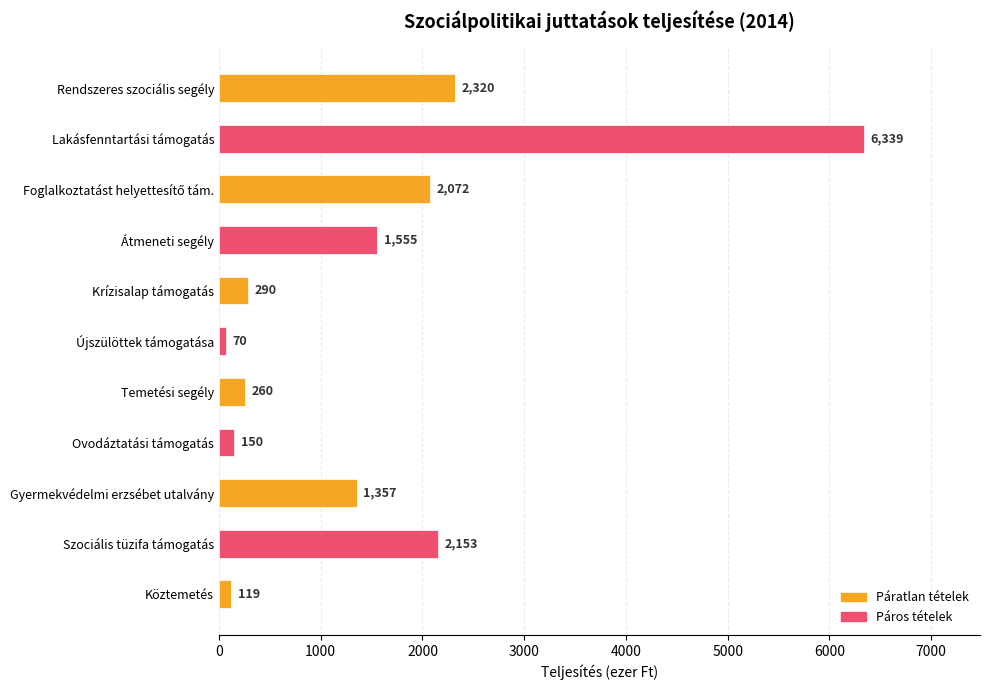

What position from the bottom is Átmeneti segély?

8